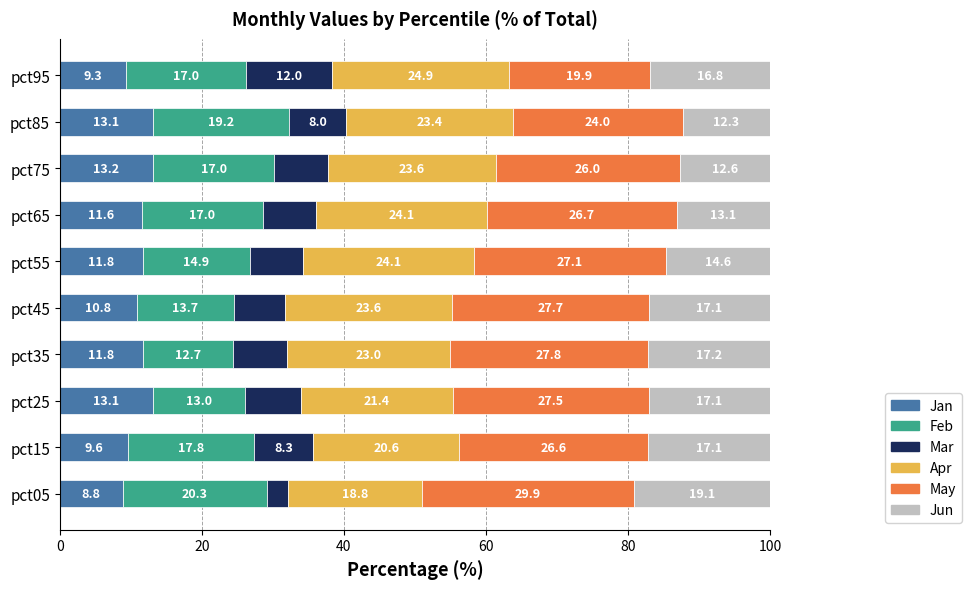

What is the total value across all series at pct15?

100.0